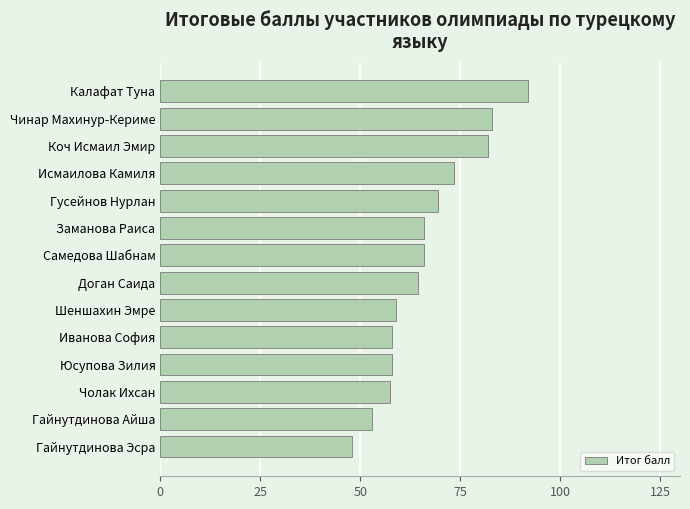

How many data points are less than 66?

7